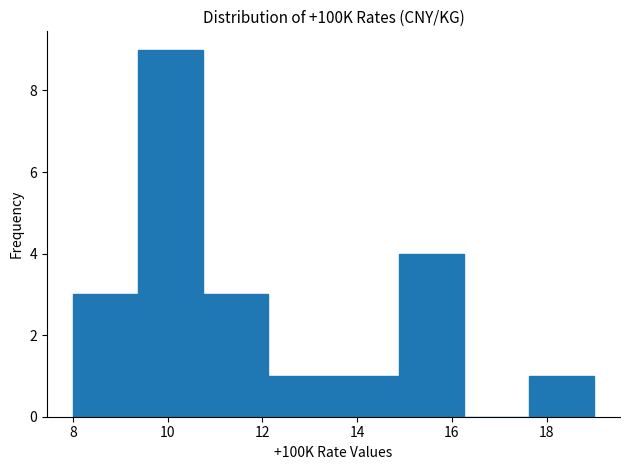

Reading left to right, list every bar in this chart as the range it spans on the x-axis followed by its height. Neither the bar edges nor the heights are printed on the chart, so give them approximately, as read against the axes.

8.0 to 9.4: 3
9.4 to 10.8: 9
10.8 to 12.2: 3
12.2 to 13.6: 1
13.6 to 14.8: 1
14.8 to 16.2: 4
16.2 to 17.6: 0
17.6 to 19.0: 1